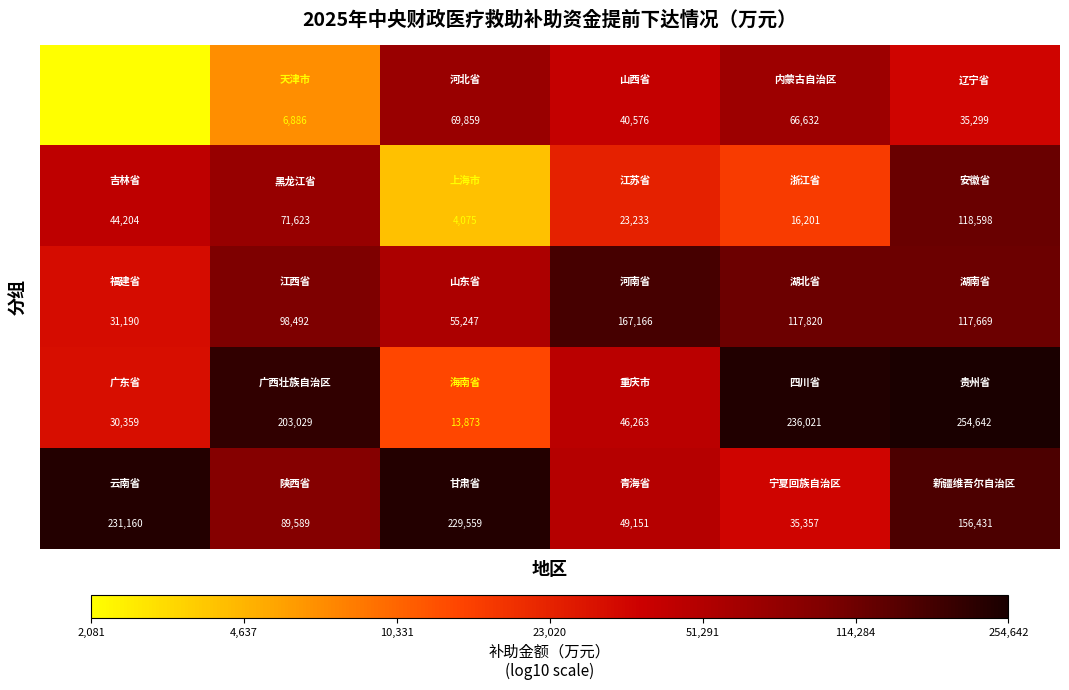

What is the maximum value shown in the chart?

254642